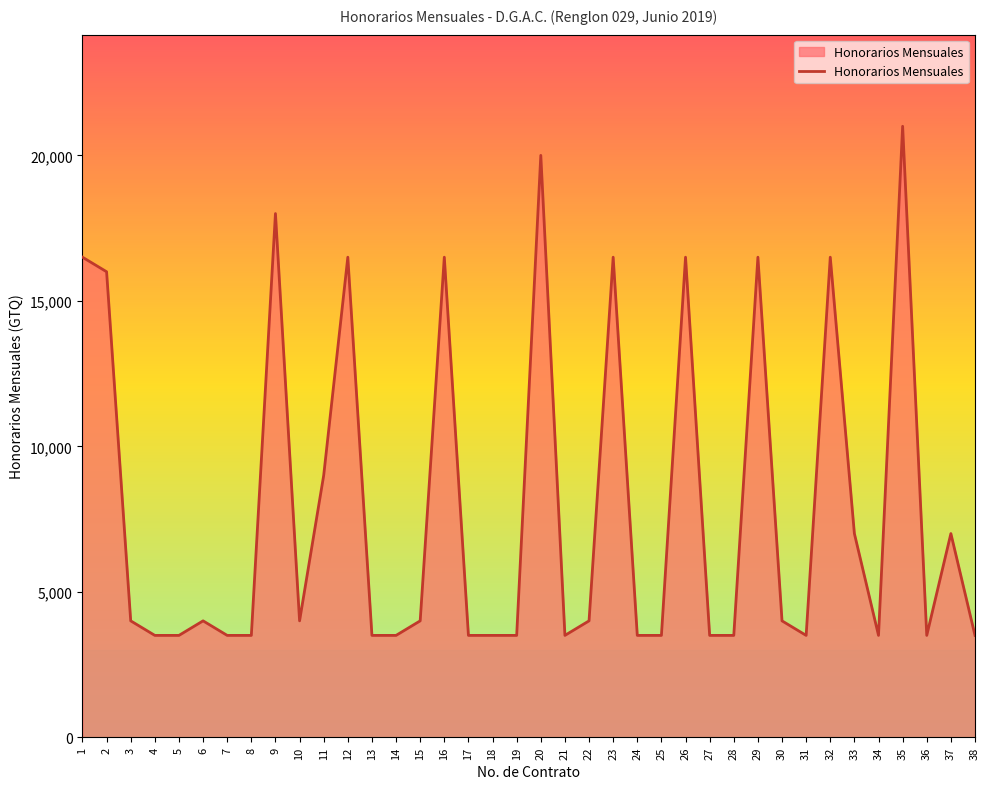

What is the smallest value displayed?

3500